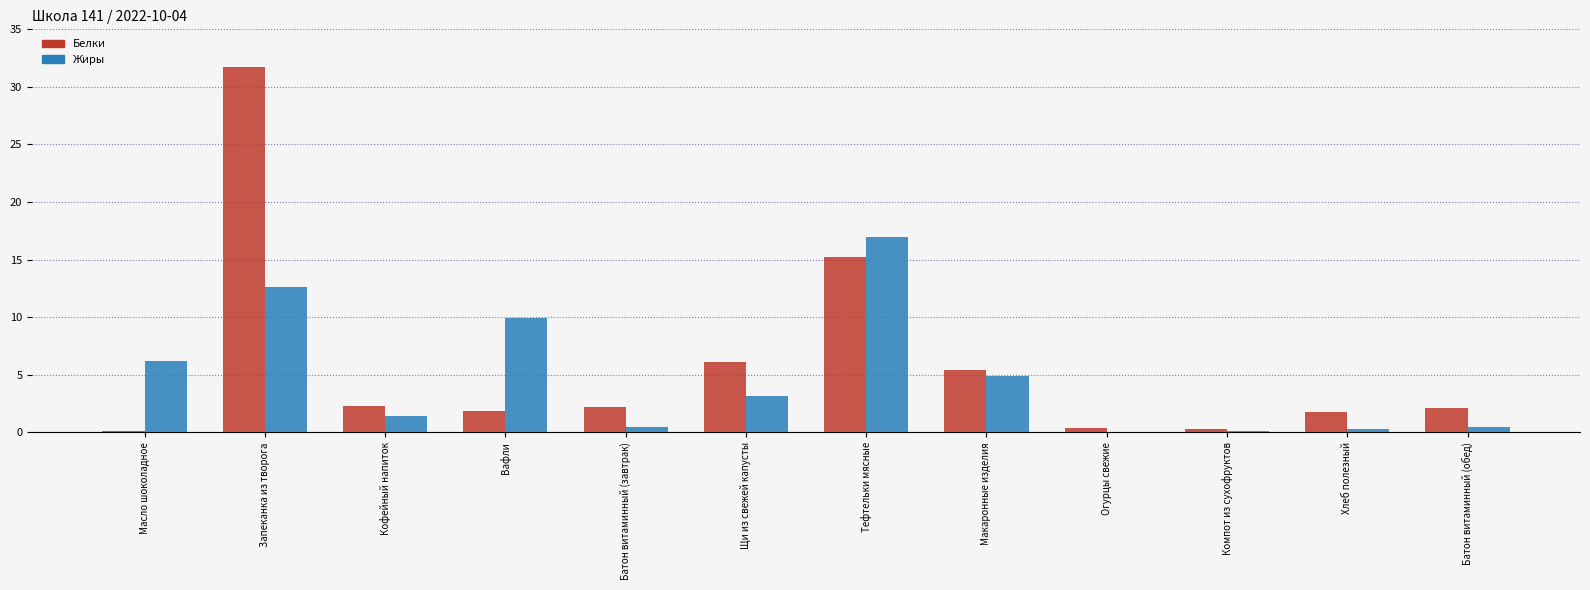

Which series changed the most between Макаронные изделия and Батон витаминный (обед)?

Жиры